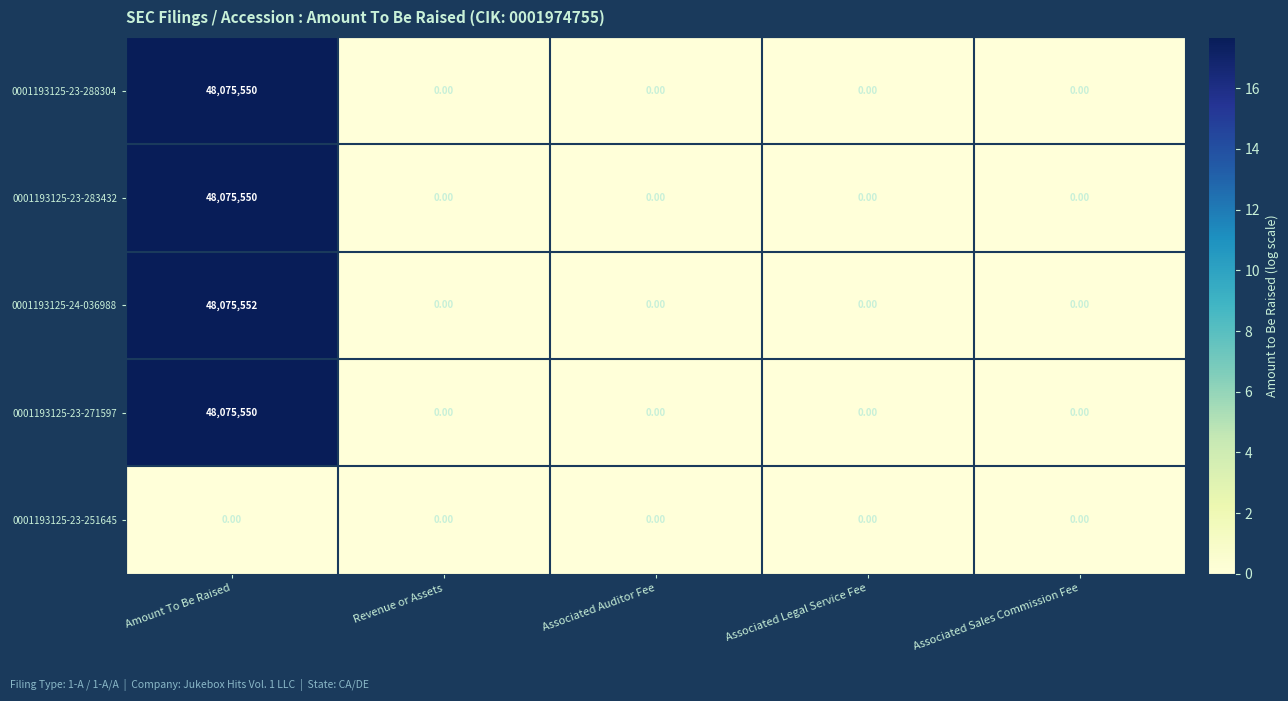

Is the value of 0001193125-23-271597 at Associated Auditor Fee greater than the value of 0001193125-23-283432 at Amount To Be Raised?

No